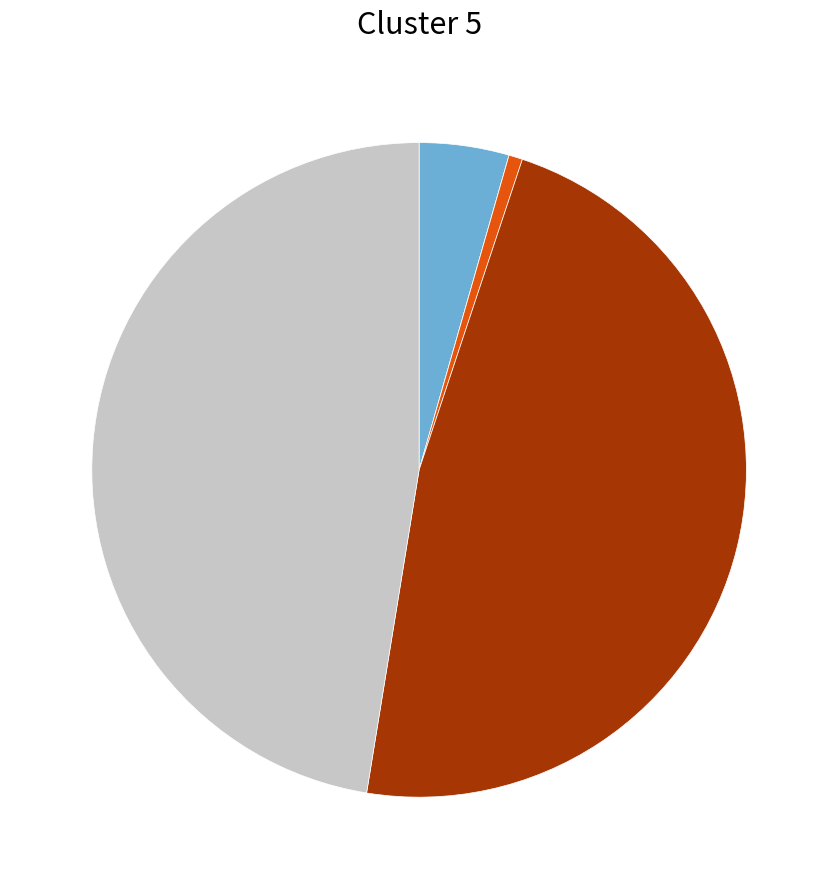

Does any single category account for the majority?

No